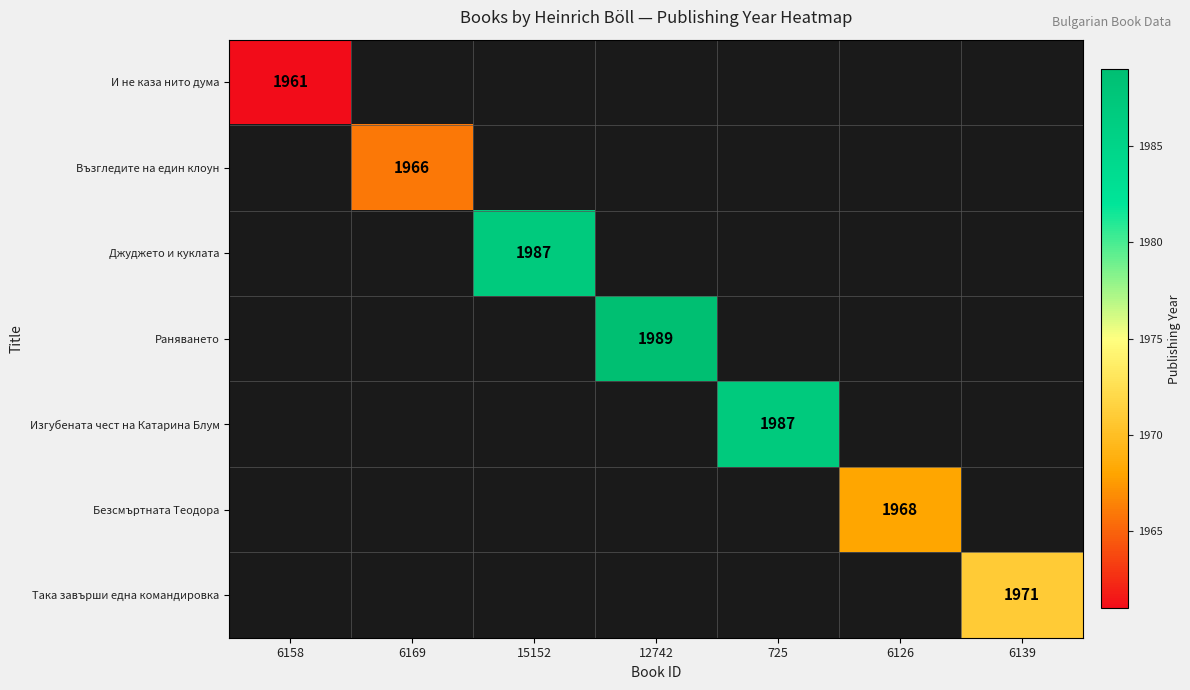

Which category has the lowest value across all series?

6158